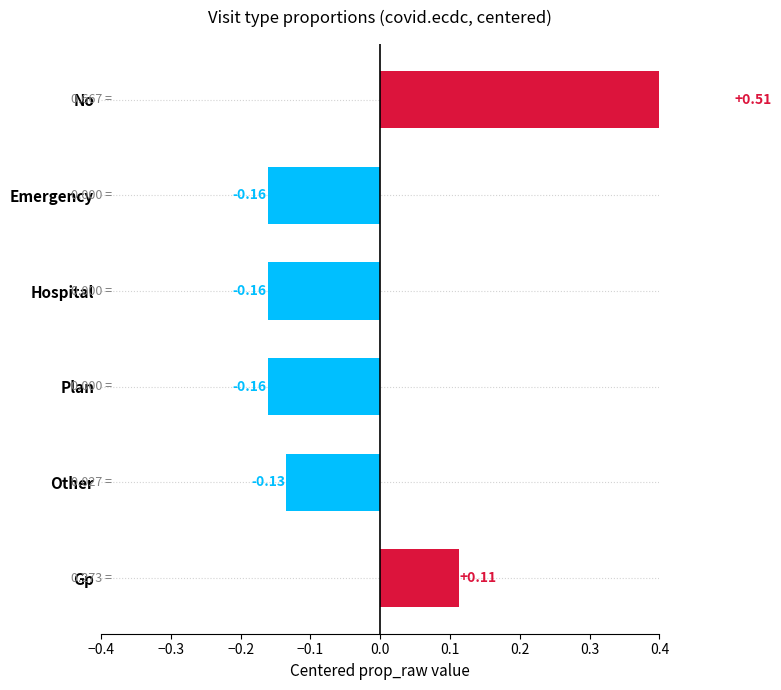

Reading right to left, what are all the values shown in this chart?

0.1	-0.1	-0.2	-0.2	-0.2	0.5